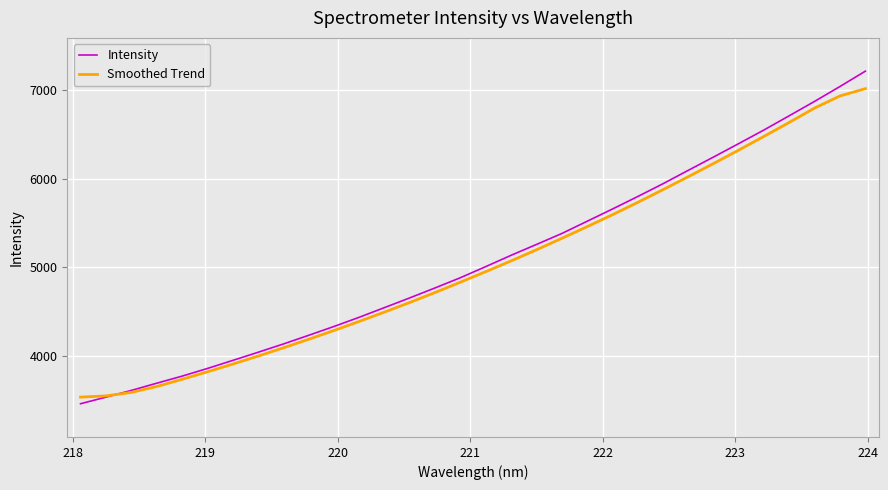

After their last crossing, which series has the higher values: Smoothed Trend or Intensity?

Intensity